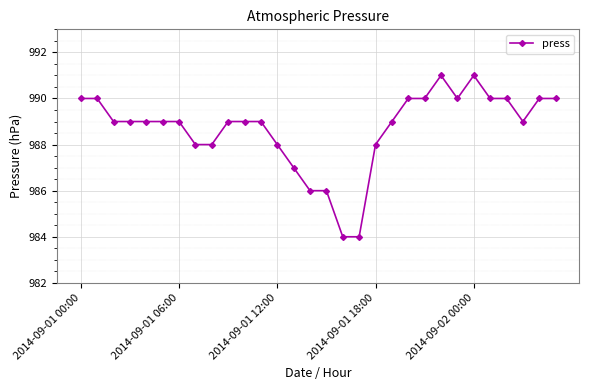

What is the value of the 18th point from the left?

984